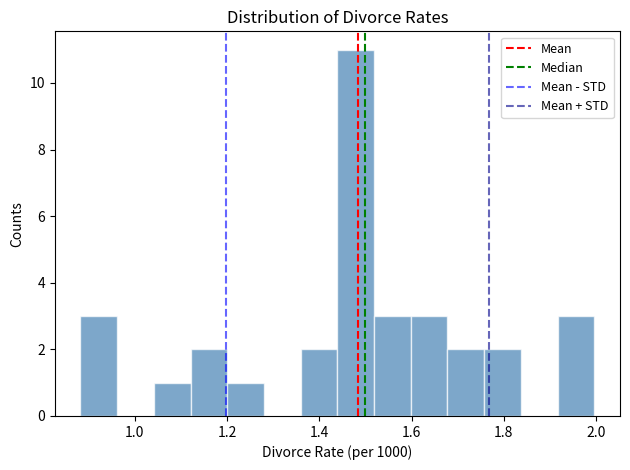

Around what value on the x-axis is the tallest bar? Give the approximate position of its centre, as read against the axis.

1.48